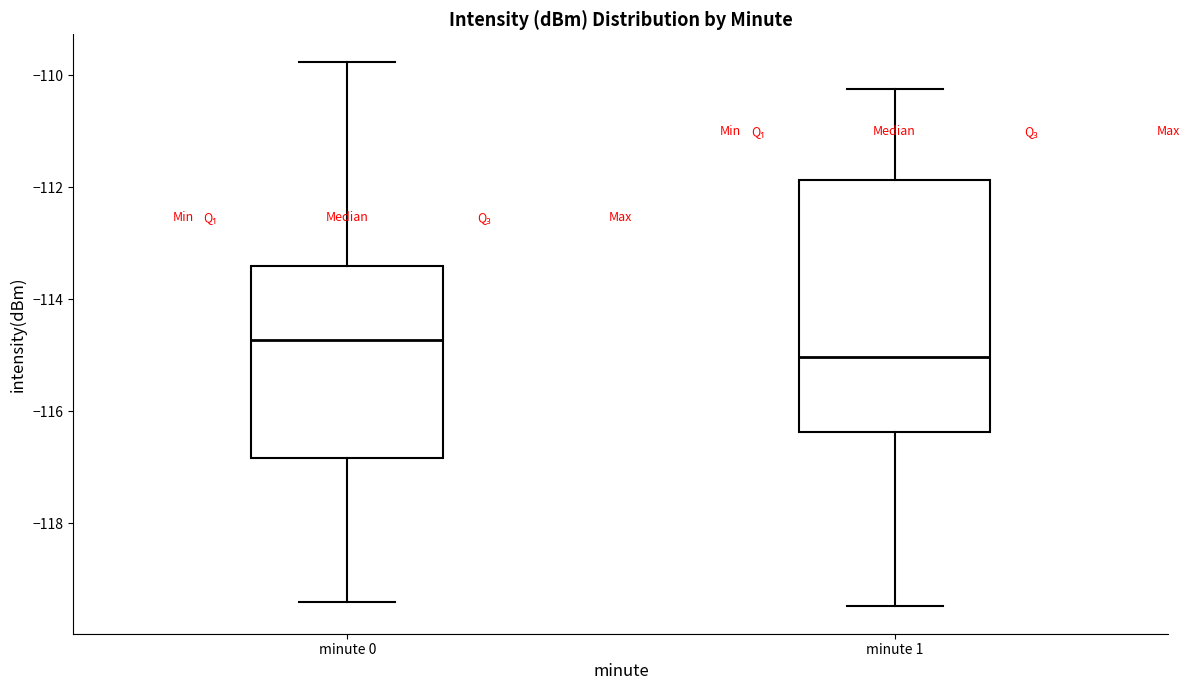

Which box has the lowest median line?

minute 1